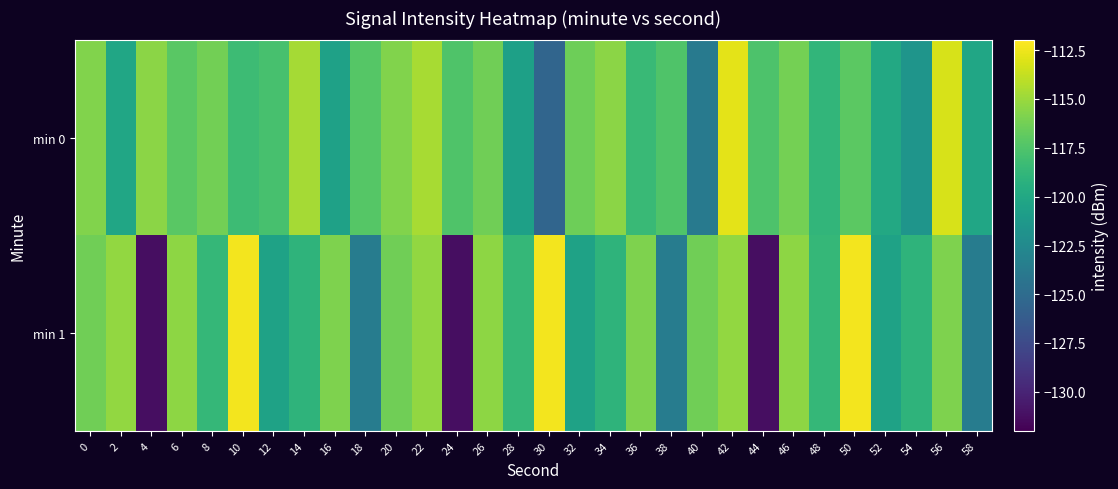

Reading right to left, transcribe all the data shown in this chart.

min 0: 58=-120.1	56=-113.2	54=-121.5	52=-120.0	50=-117.0	48=-118.8	46=-116.2	44=-117.6	42=-112.8	40=-123.8	38=-117.5	36=-118.4	34=-115.5	32=-116.4	30=-125.4	28=-120.6	26=-116.3	24=-117.5	22=-114.6	20=-115.8	18=-117.3	16=-120.6	14=-114.7	12=-117.8	10=-118.3	8=-116.3	6=-117.1	4=-115.5	2=-120.1	0=-115.8
min 1: 58=-123.6	56=-115.8	54=-119.0	52=-120.5	50=-112.3	48=-118.7	46=-115.4	44=-131.2	42=-115.2	40=-116.4	38=-123.6	36=-115.8	34=-119.0	32=-120.5	30=-112.3	28=-118.7	26=-115.4	24=-131.2	22=-115.2	20=-116.4	18=-123.6	16=-115.8	14=-119.0	12=-120.5	10=-112.3	8=-118.7	6=-115.4	4=-131.2	2=-115.2	0=-116.4